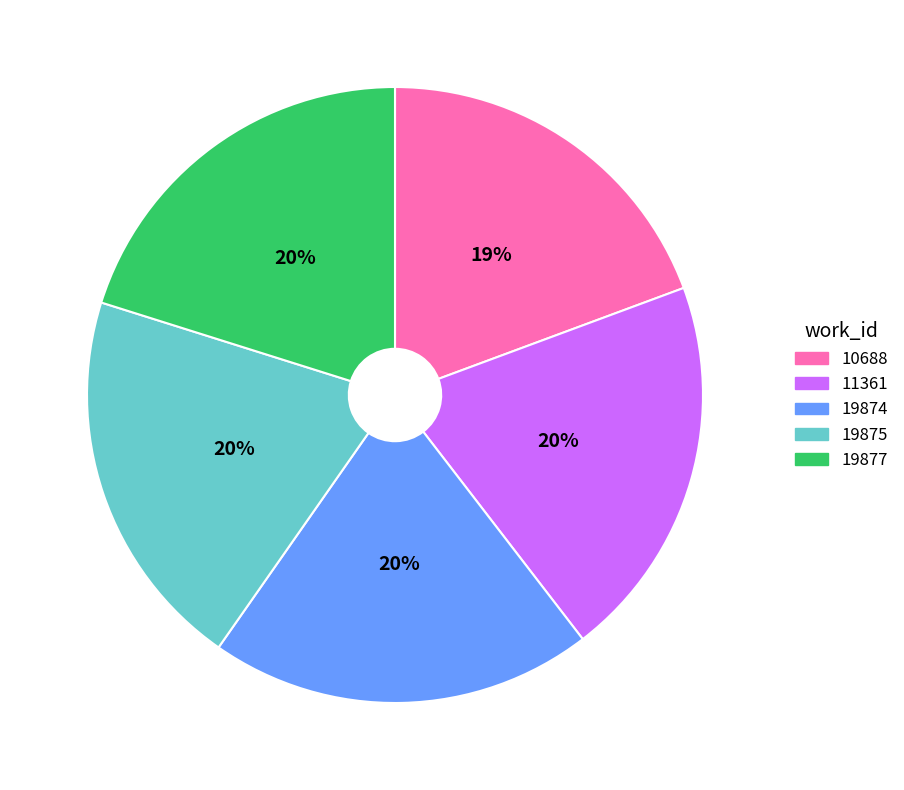

Which category has the smallest portion of the pie?

10688